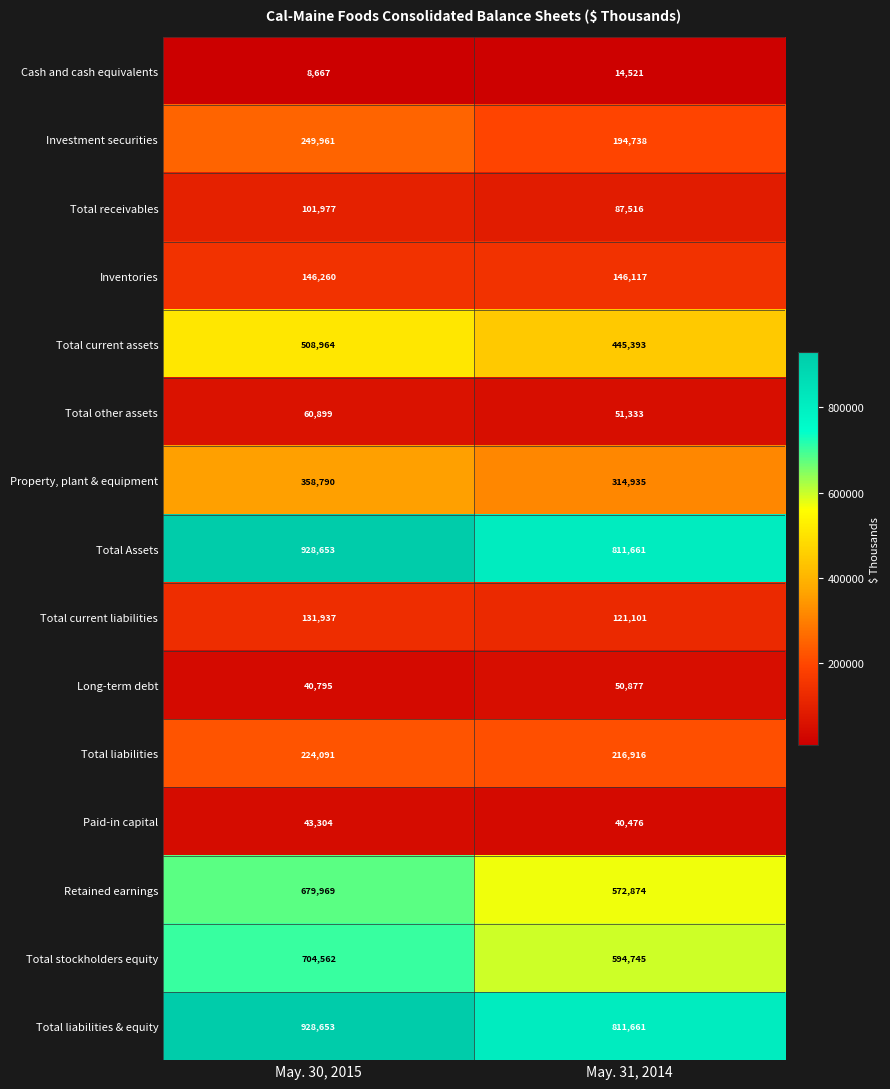

Count the number of categories in the chart.

2